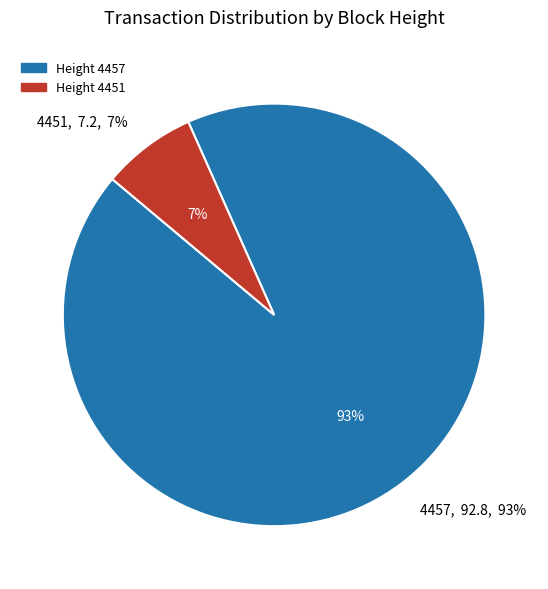

Rank the categories by value from highest to lowest.

4457, 4451